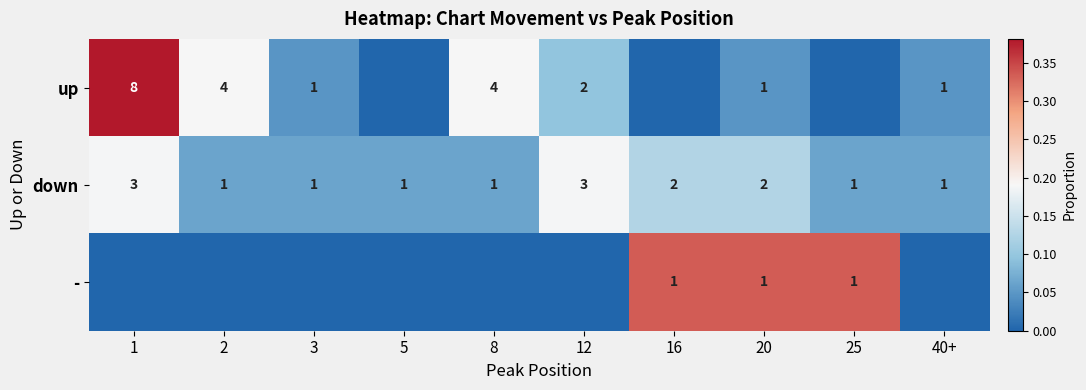

True or false: down has a value of 0 at 40+.

False